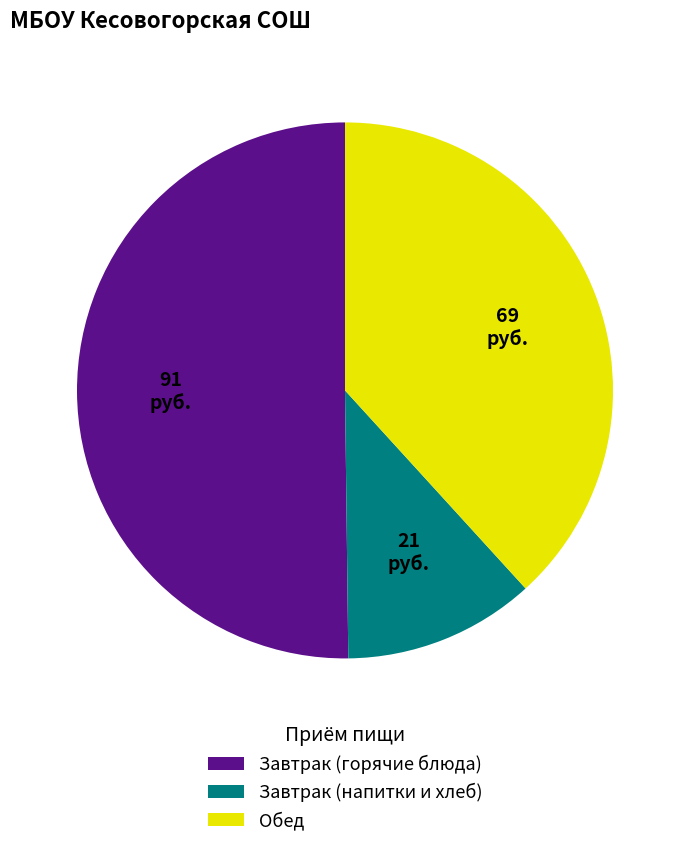

Approximately how many times larger is the value at Завтрак (напитки и хлеб) compared to Обед?

0.3